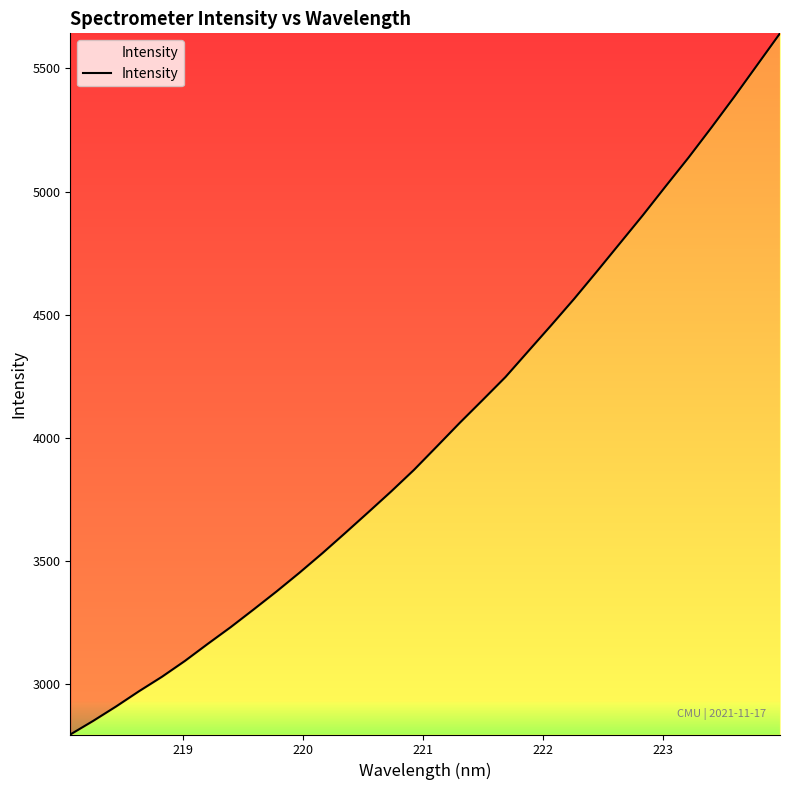

What is the difference between the maximum and minimum values?

2846.5